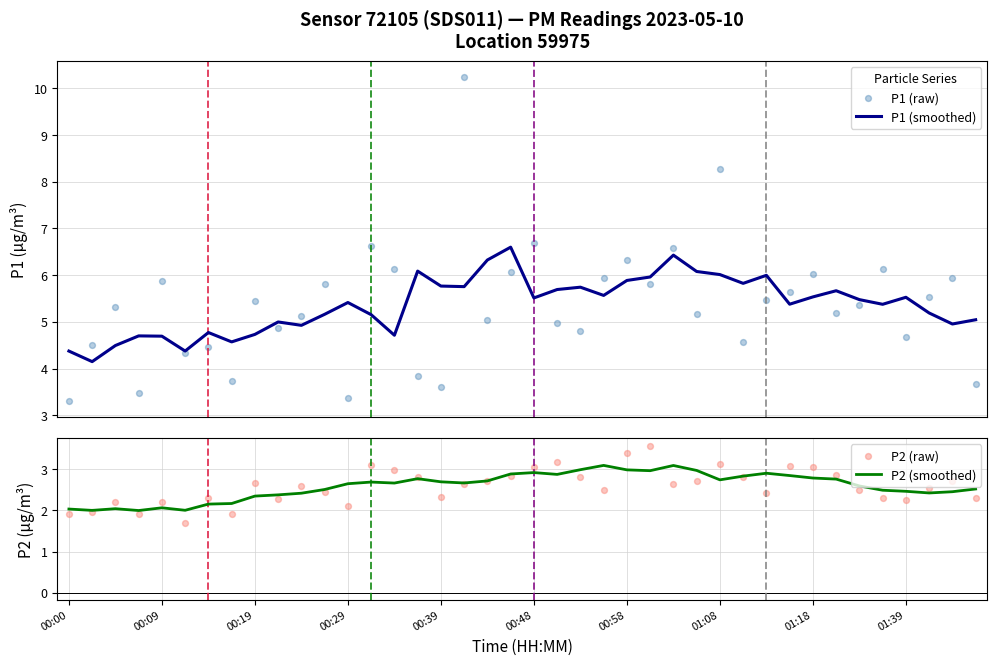

What are all the series names shown in the legend?

P1 (smoothed), P1 (raw), P2 (smoothed), P2 (raw)